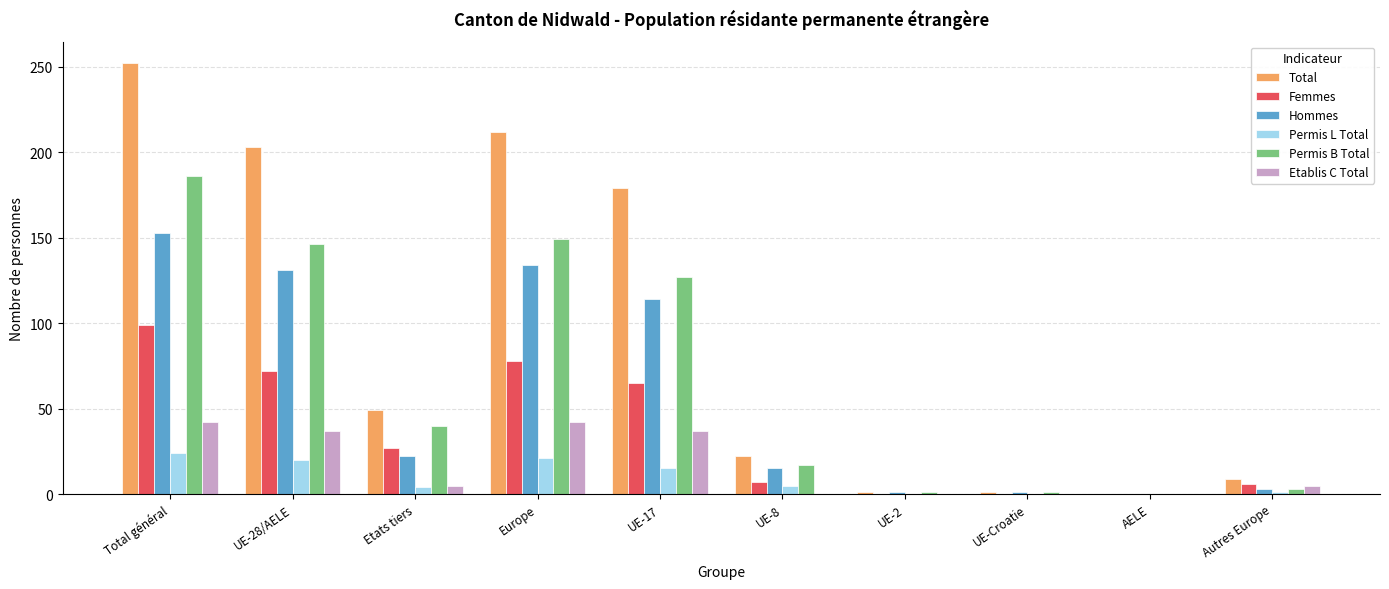

The value of Femmes at Total général is 99. True or false?

True